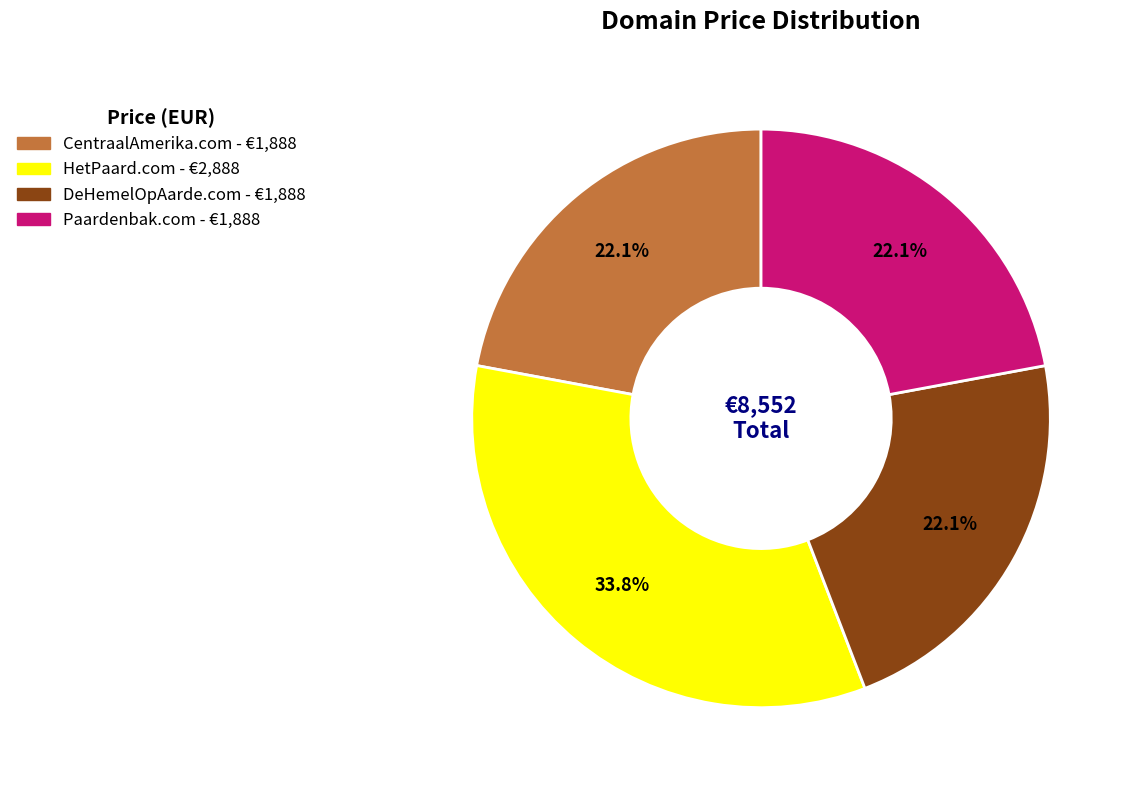

Which slice is the largest?

HetPaard.com